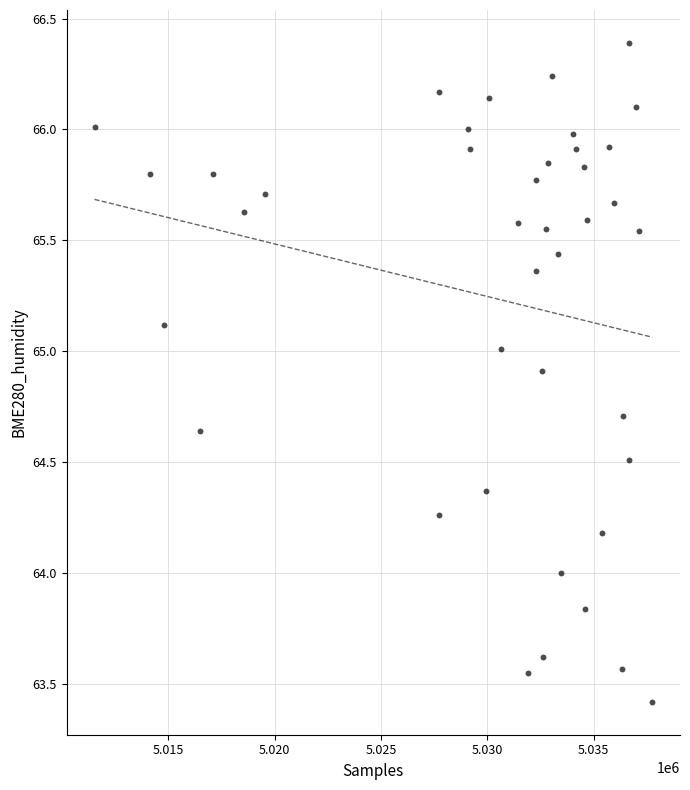

What is the range of Y values (max minus min)?

3.0